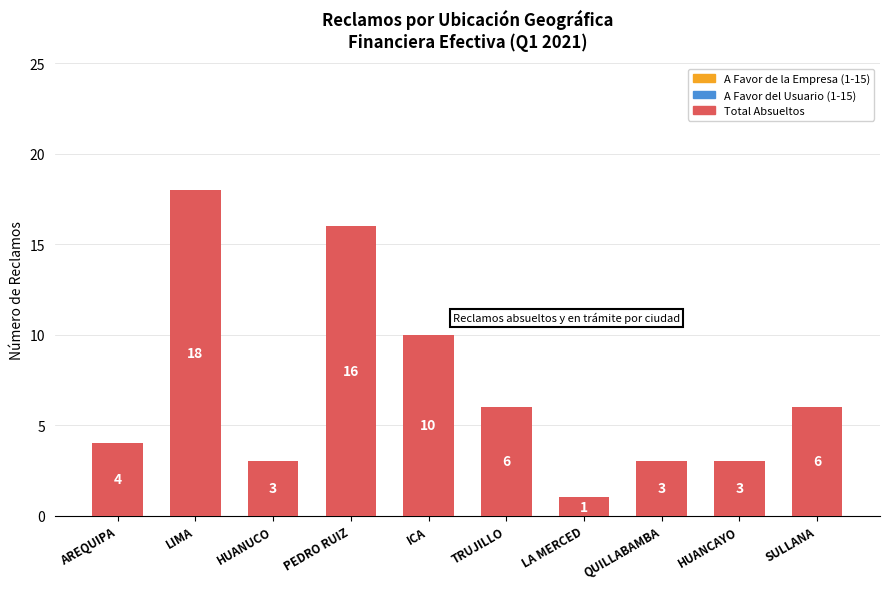

Which series has the widest spread of values?

Total Absueltos